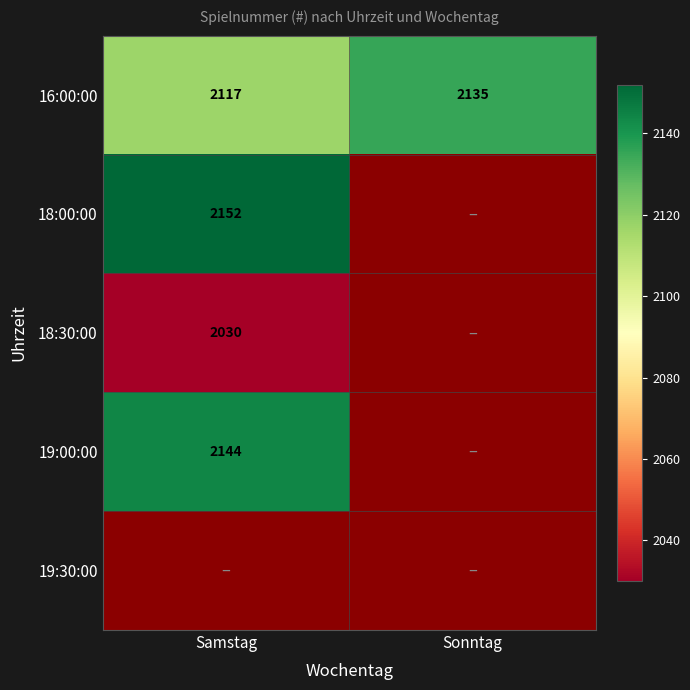

The 18:30:00 series shows 2030 at Samstag. True or false?

True